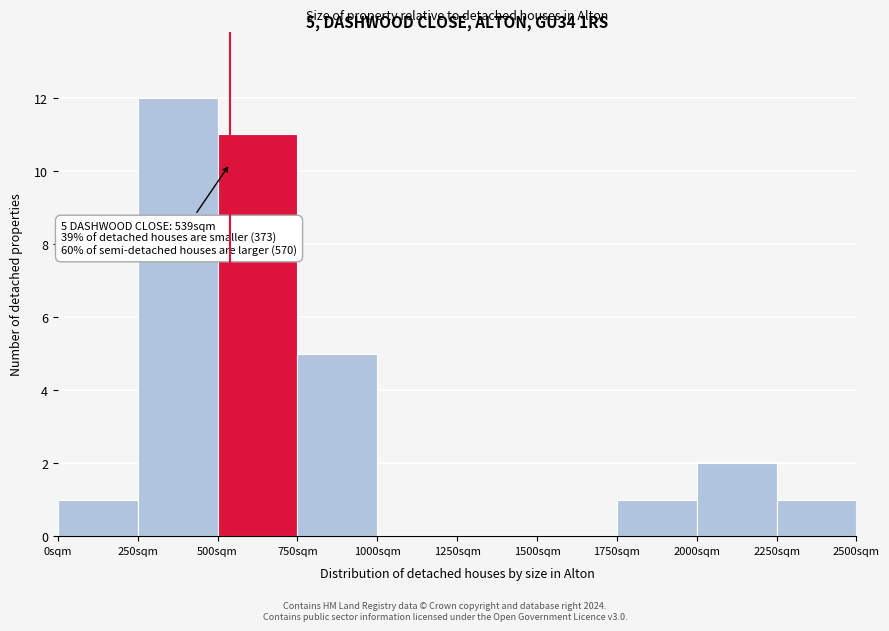

Which range on the x-axis has the tallest bar?

250 to 500